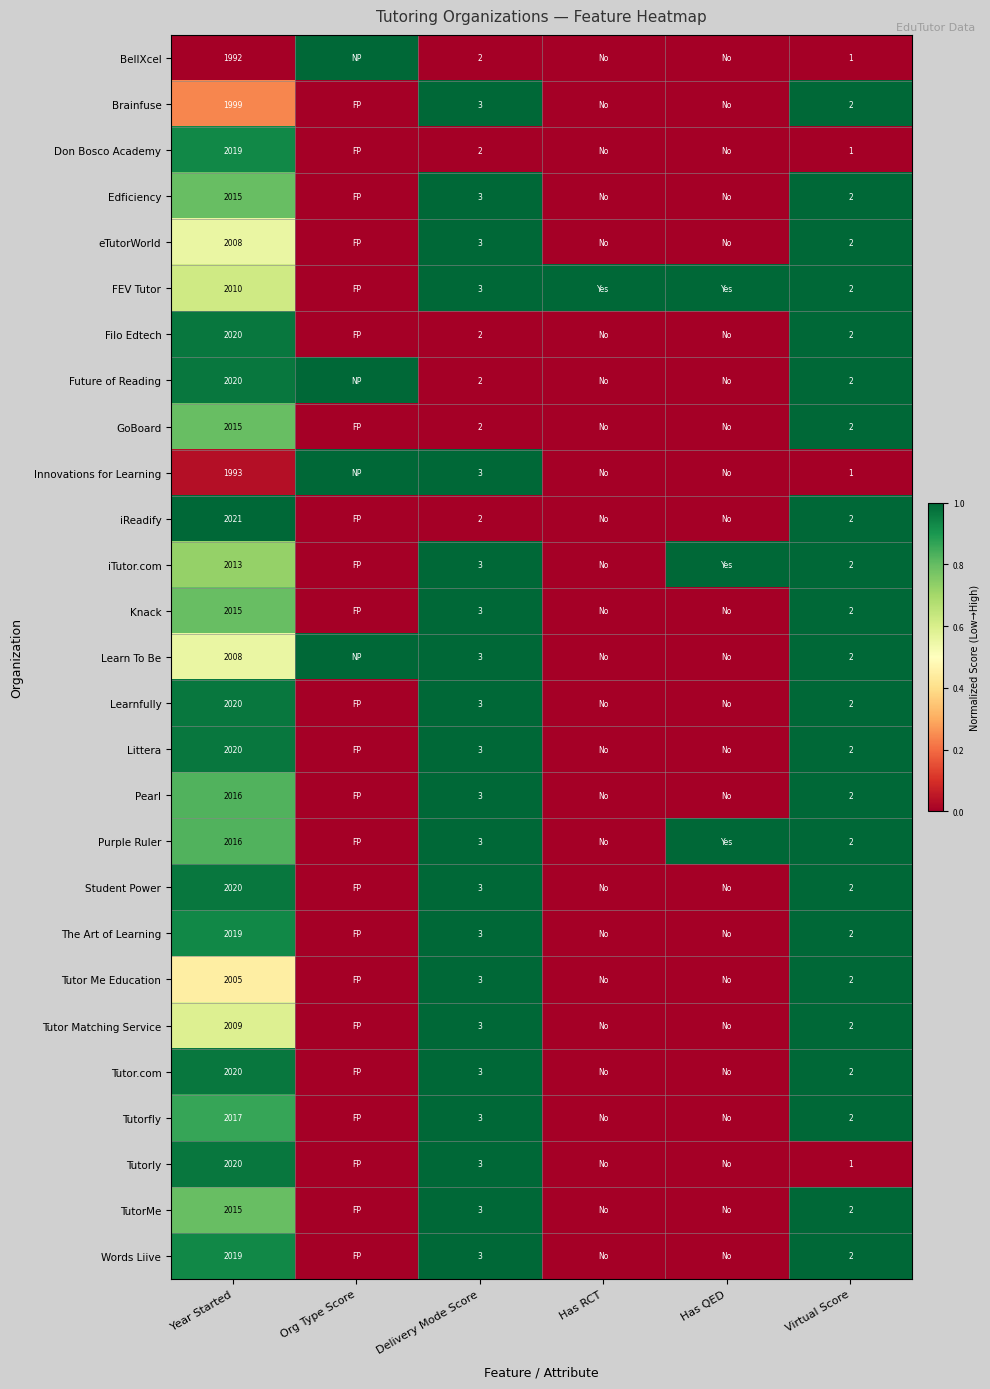

Is it true that BellXcel equals 1 at Virtual Score?

True